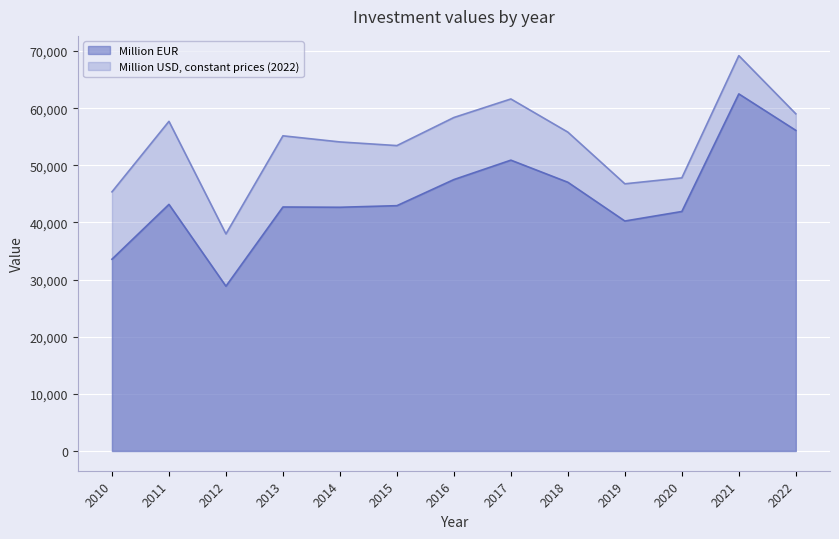

True or false: Million EUR and Million USD, constant prices (2022) cross at least once.

False